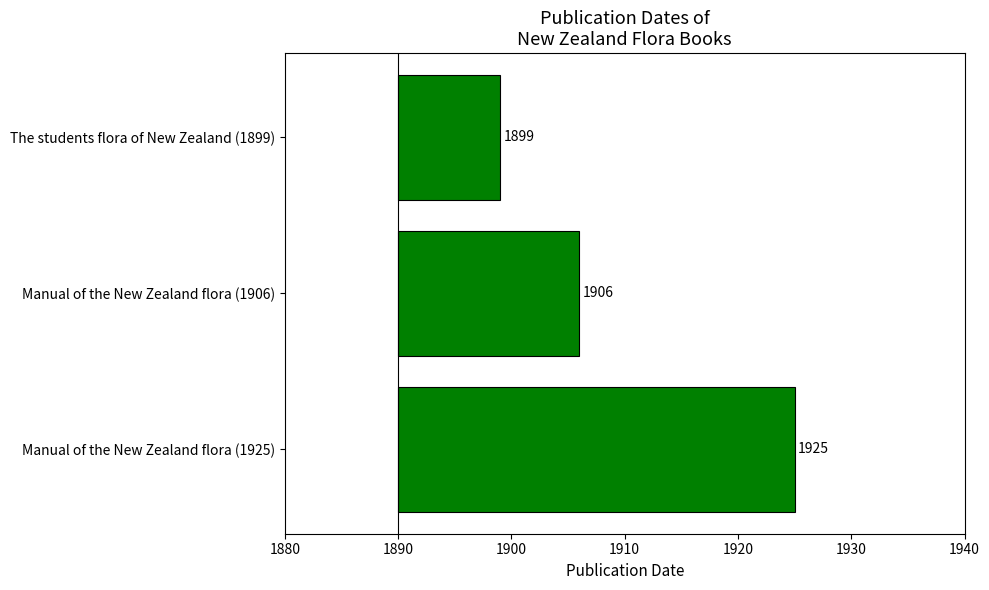

How many bars are there in total?

3